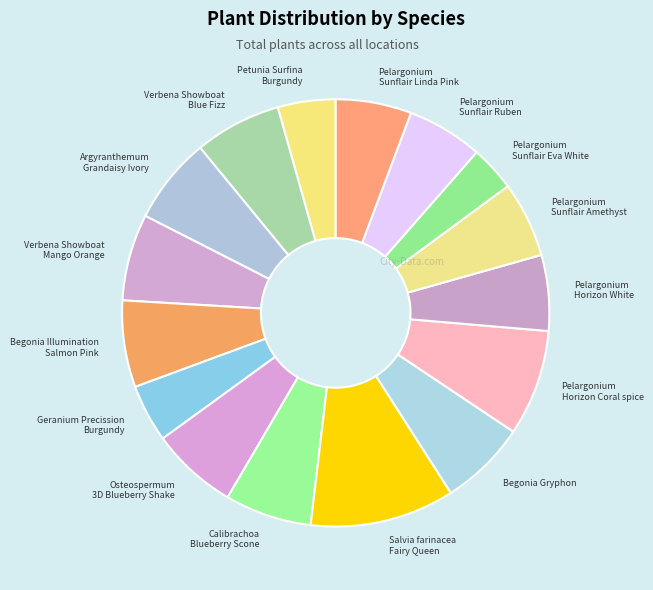

Is it true that Salvia farinacea Fairy Queen is 11% of the pie?

True